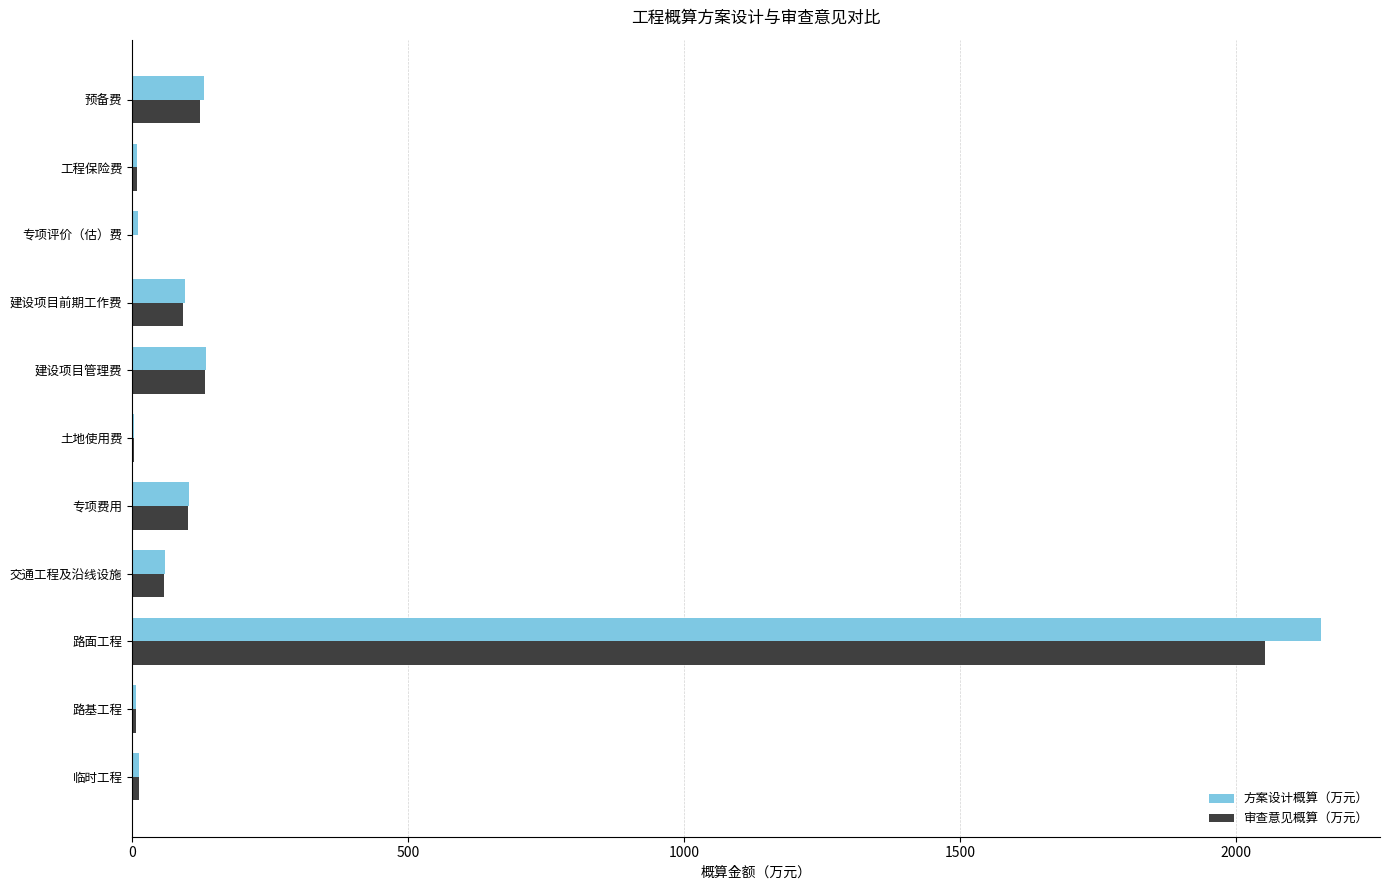

What is the approximate value of 审查意见概算（万元） at 建设项目管理费?

131.7